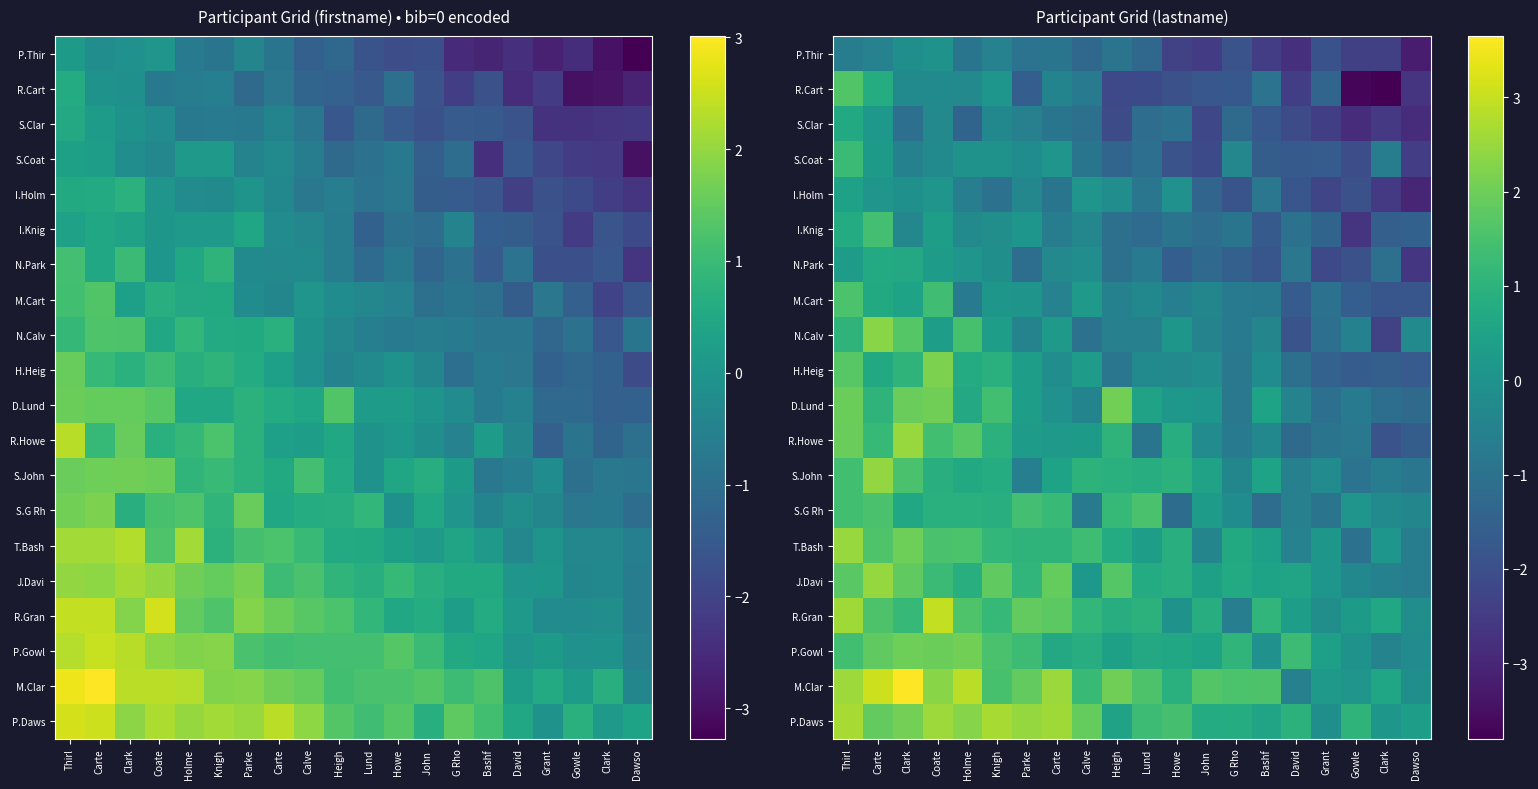

Which label corresponds to the largest value in the chart?

Clark